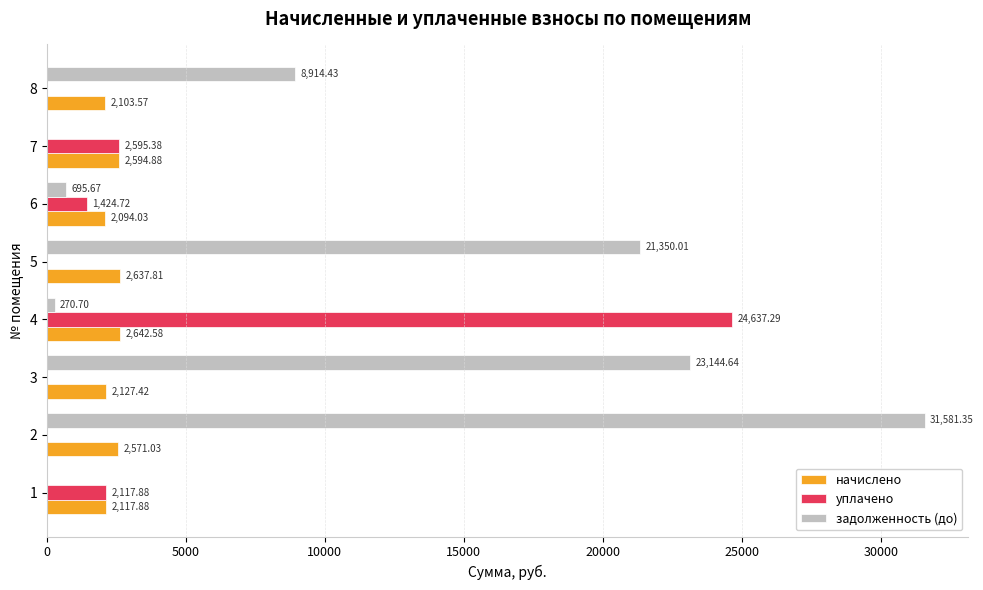

What are all the series names shown in the legend?

начислено, уплачено, задолженность (до)